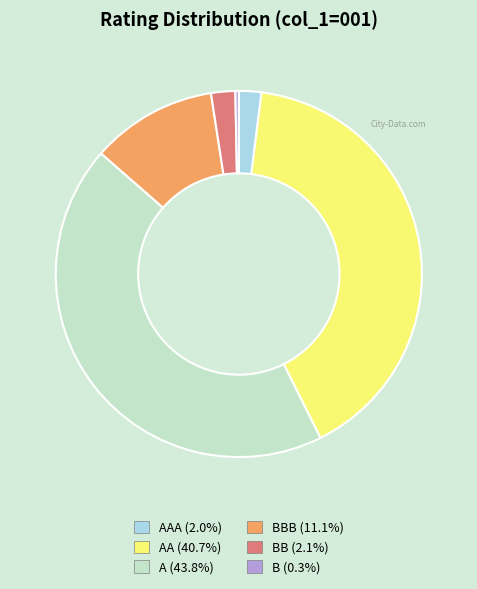

Is there any slice that represents more than half of the pie?

No